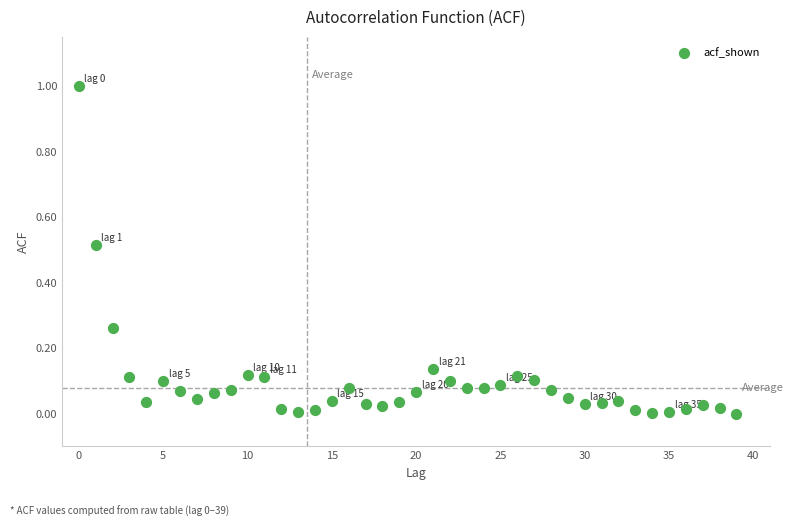

What is the range of Y values (max minus min)?

1.0